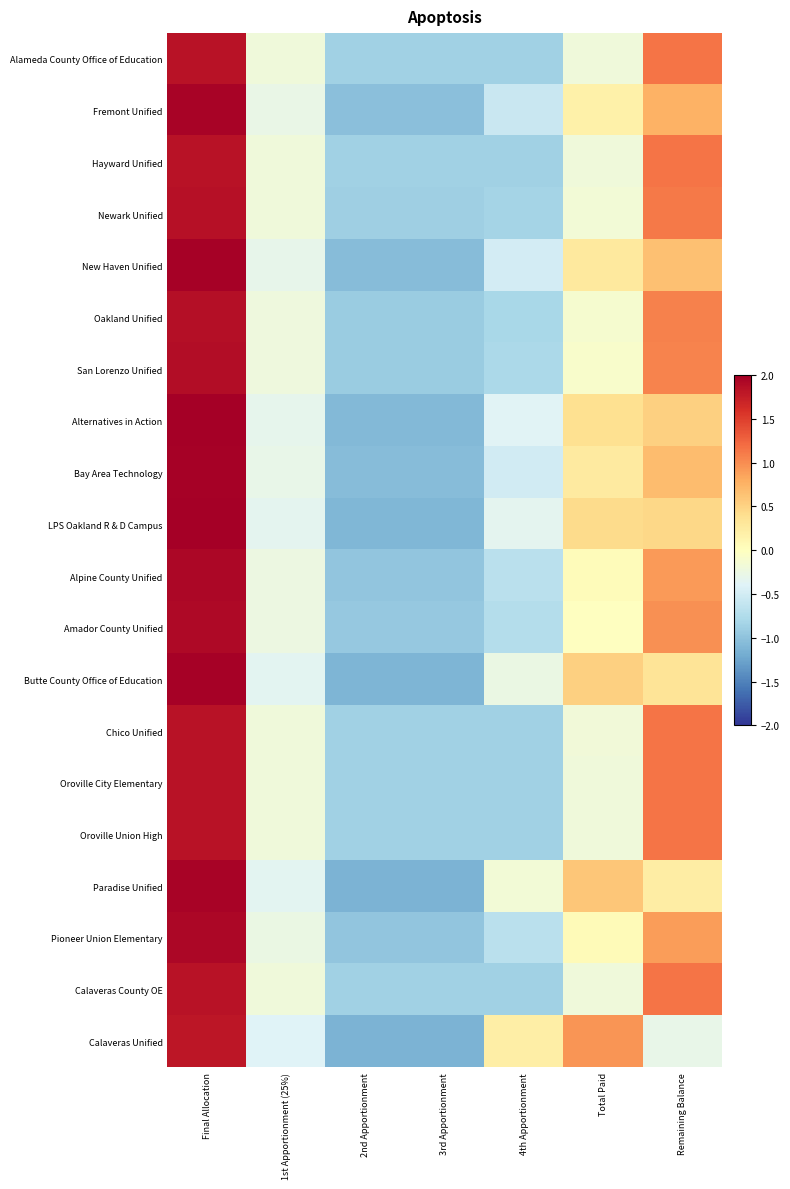

Count the number of data series in this chart.

20